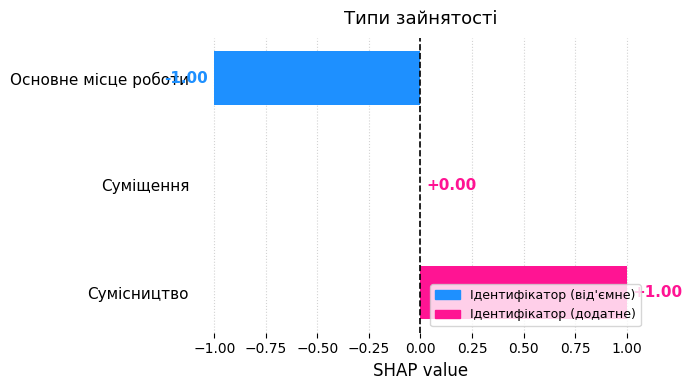

What is the change in value from Основне місце роботи to Суміщення?

+1